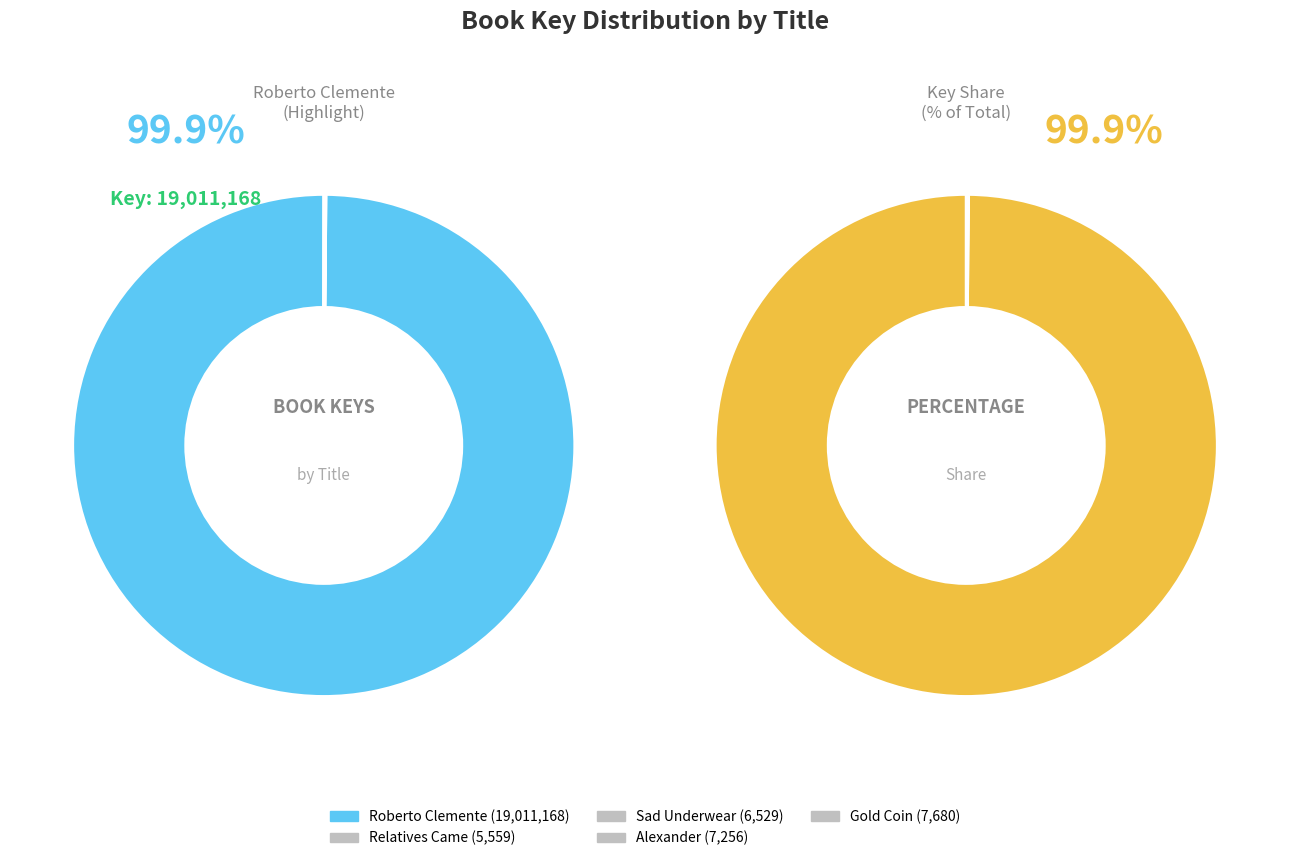

What is the change in value from Relatives Came to Gold Coin?

+2121